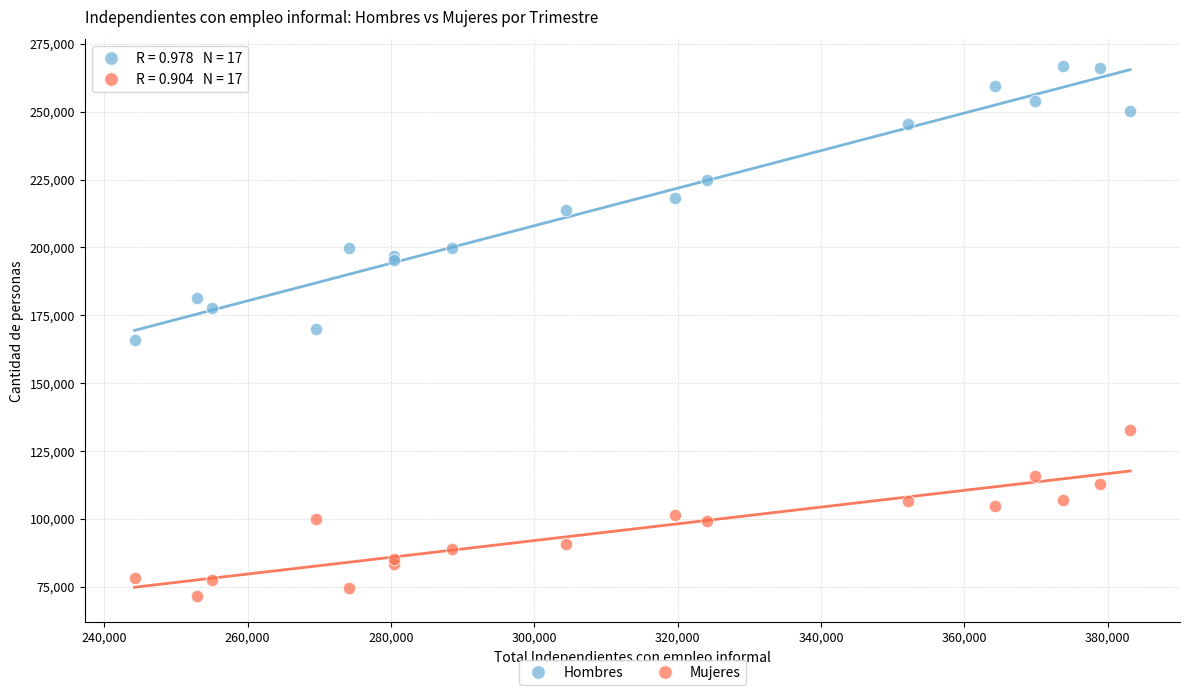

Which series contains the lowest Y value?

Mujeres